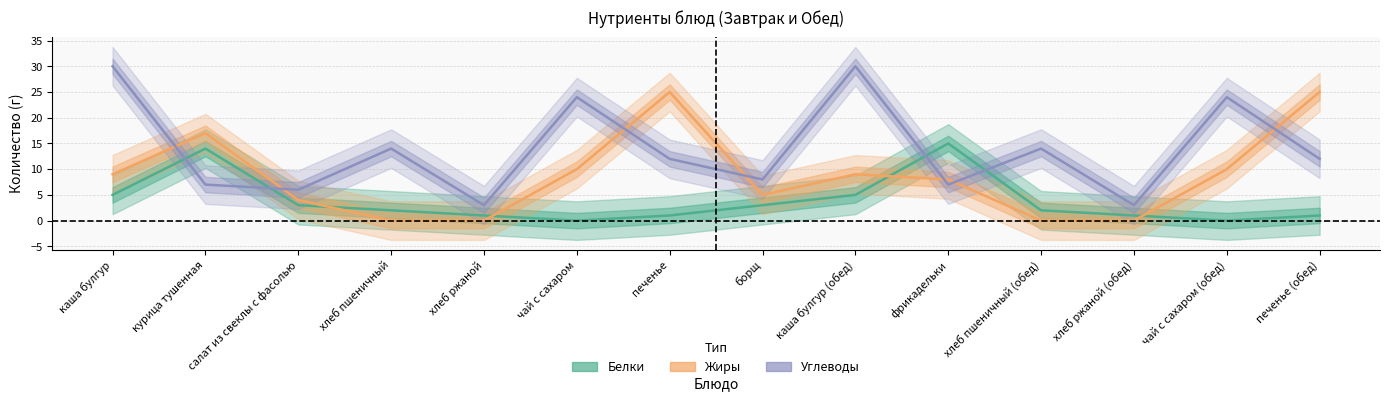

How many lines are shown in the chart?

3